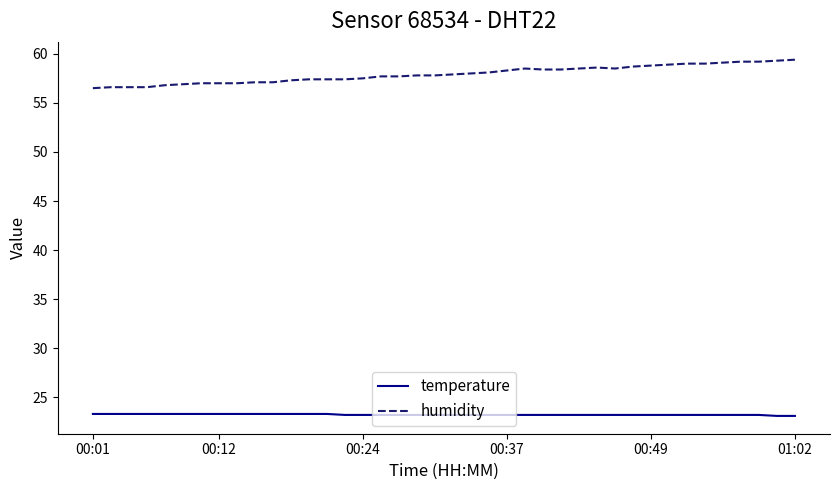

What is the difference between the maximum and minimum values in the humidity series?

2.9